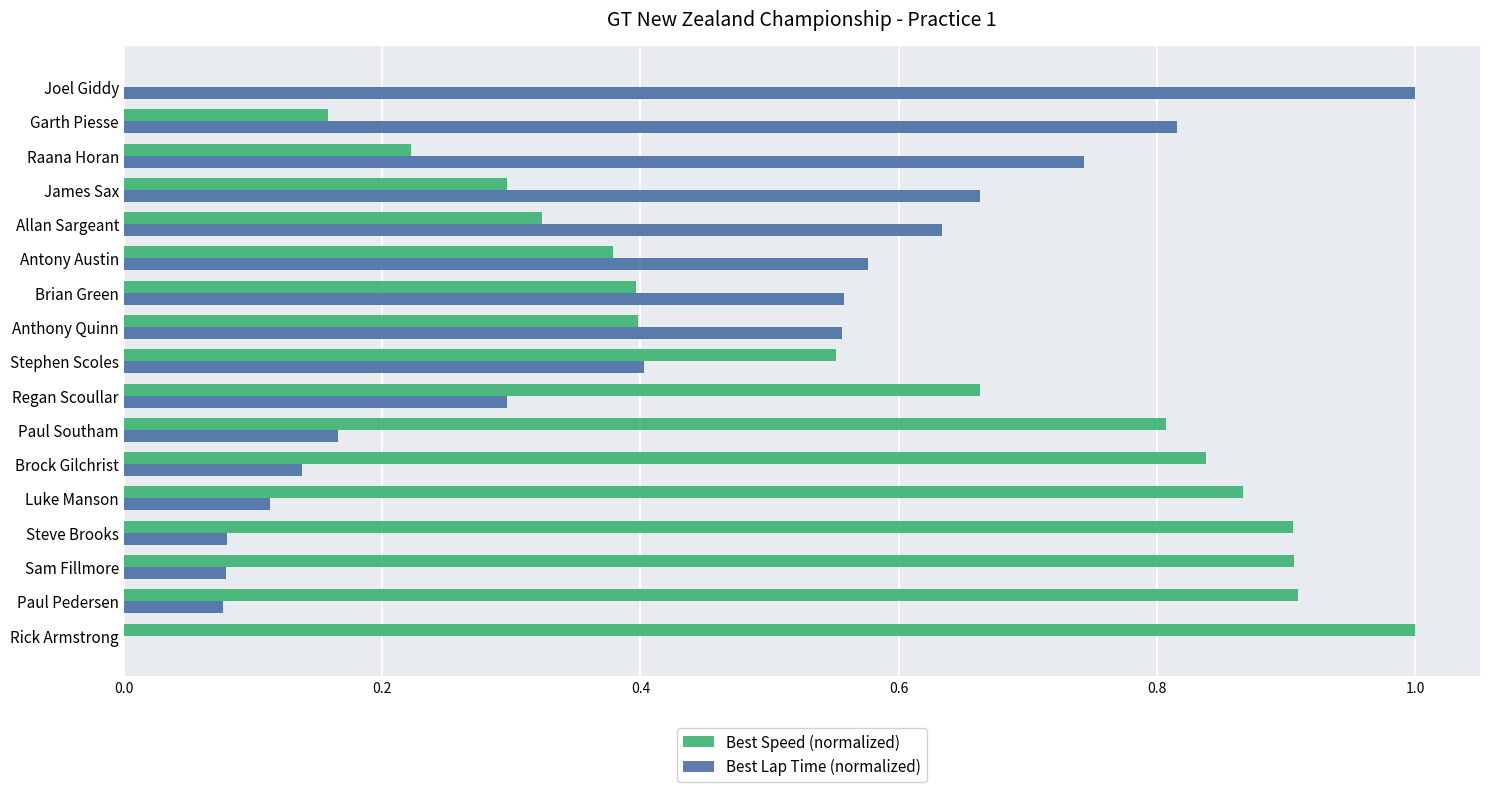

At which label does Best Lap Time (normalized) reach its peak?

Joel Giddy